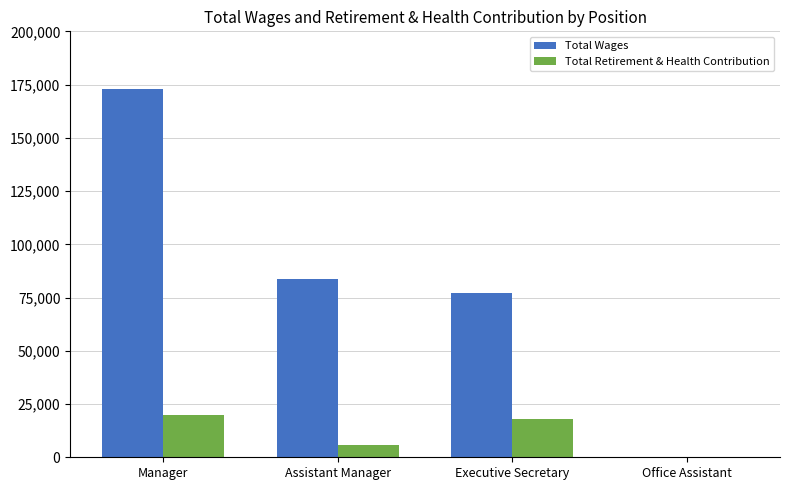

What is the spread (max minus min) of values at Office Assistant?

101